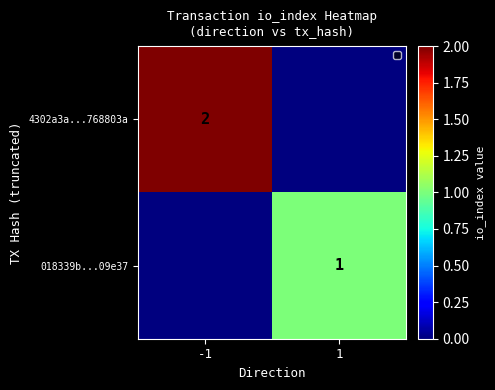

Is the value of 018339b...09e37 at 1 greater than the value of 4302a3a...768803a at -1?

No